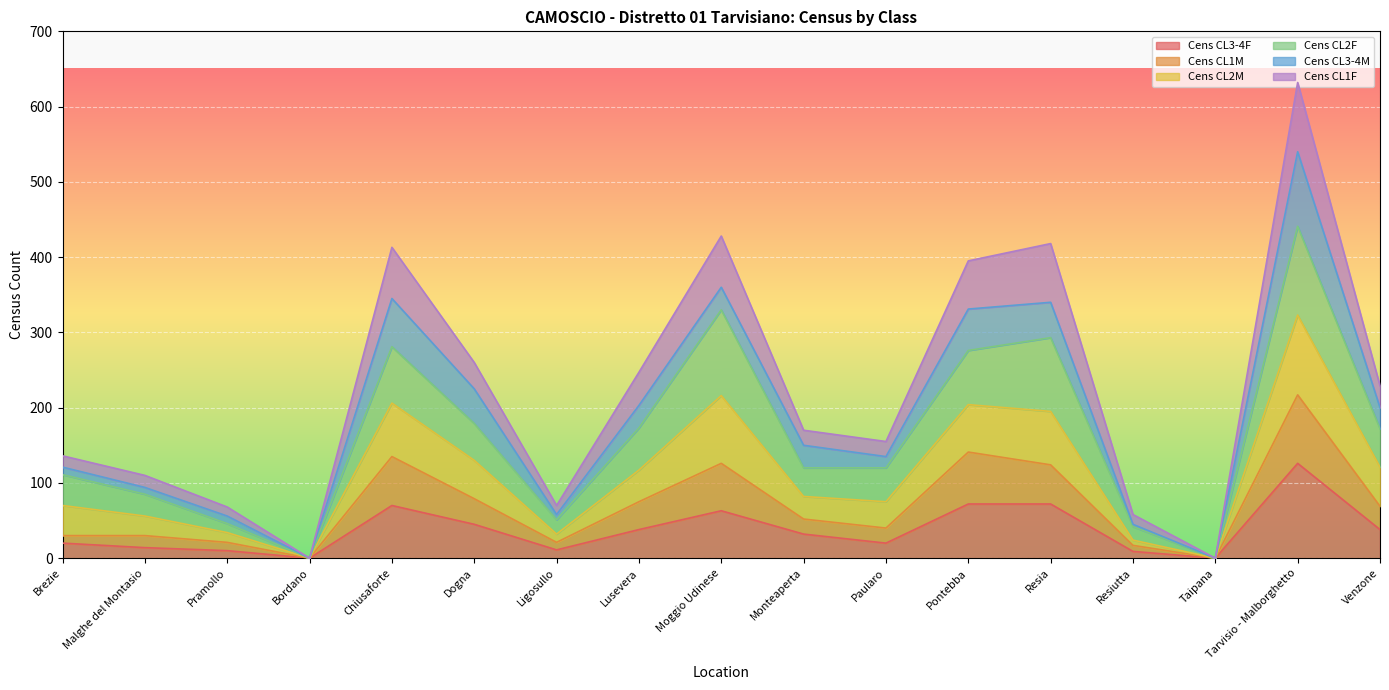

The value of Cens CL3-4F at Brezie is 20. True or false?

True